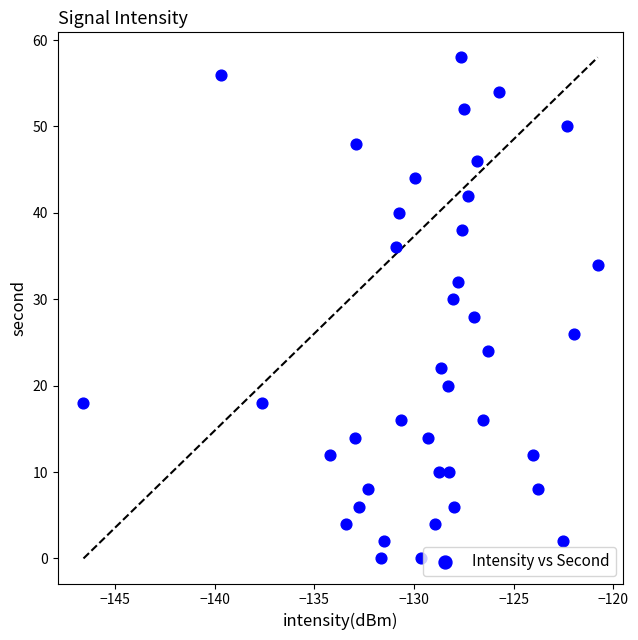

What is the range of Y values (max minus min)?

58